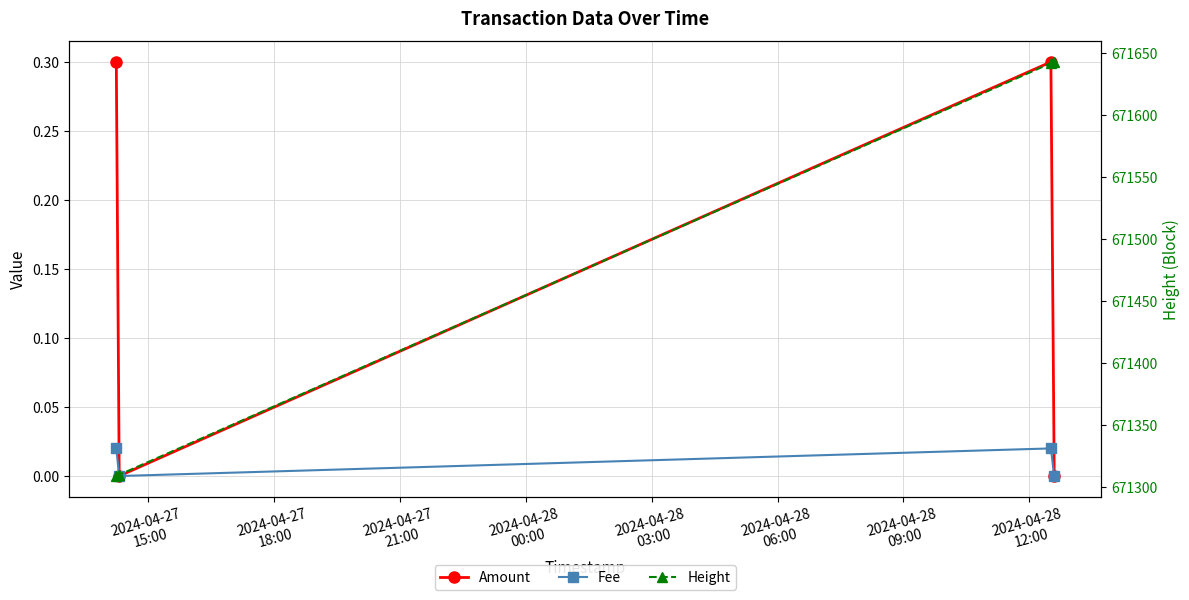

What is the sum of all Amount values?

0.6